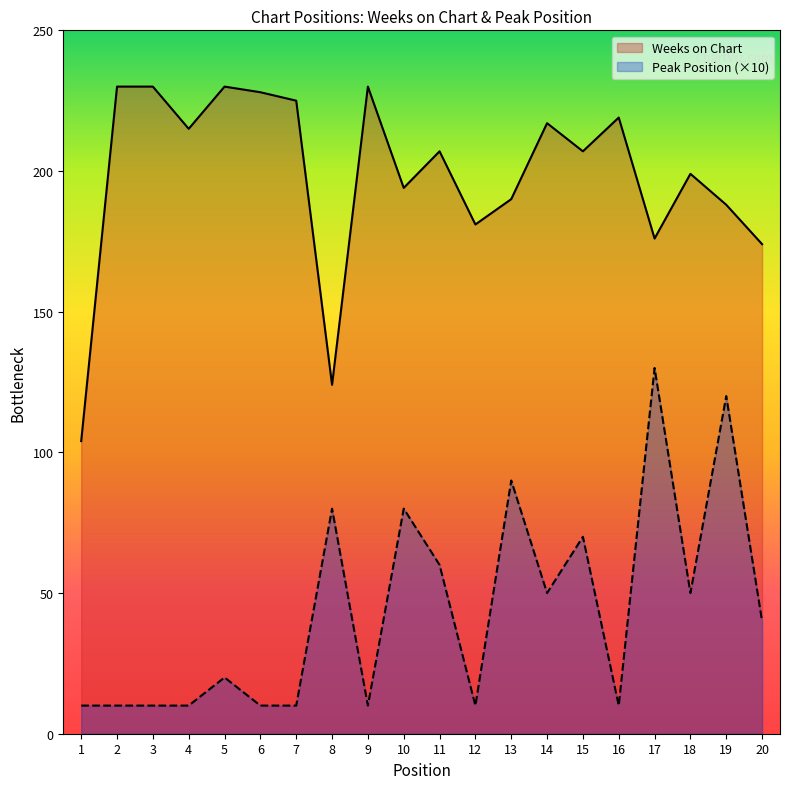

Which series has the largest range (max minus min)?

Weeks on Chart